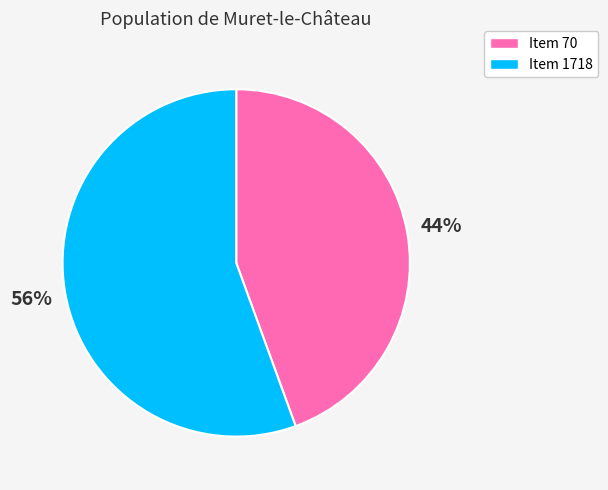

Count the number of slices in the pie.

2